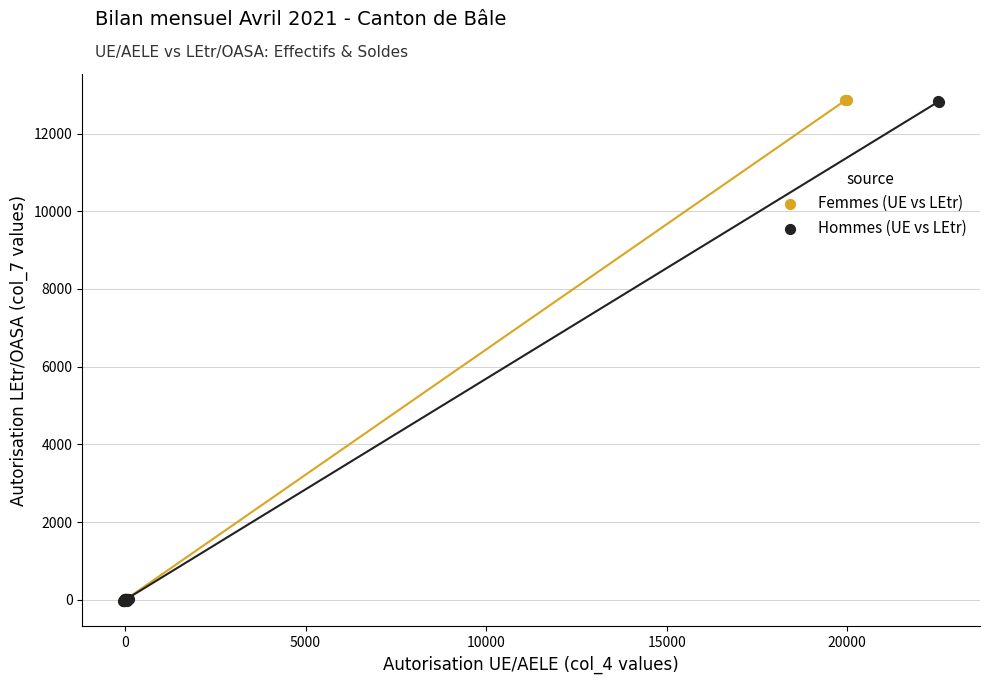

Which series has the largest Y range (max minus min)?

Femmes (UE vs LEtr)